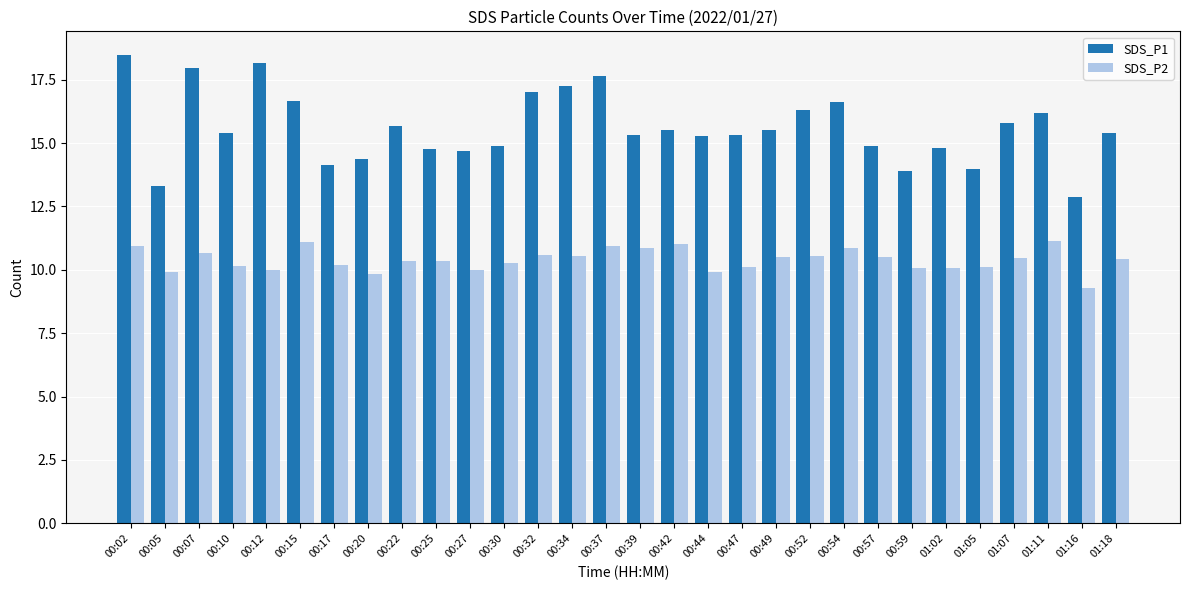

Where does the SDS_P2 series first go above 10?

00:02